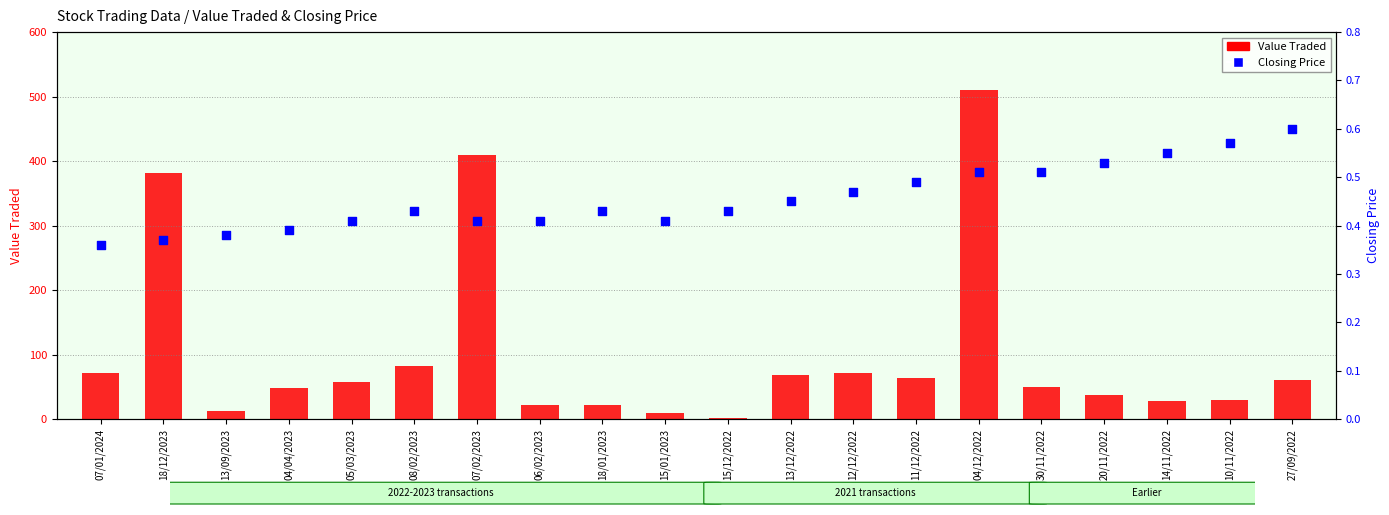

Which series reaches the maximum Y coordinate?

Value Traded